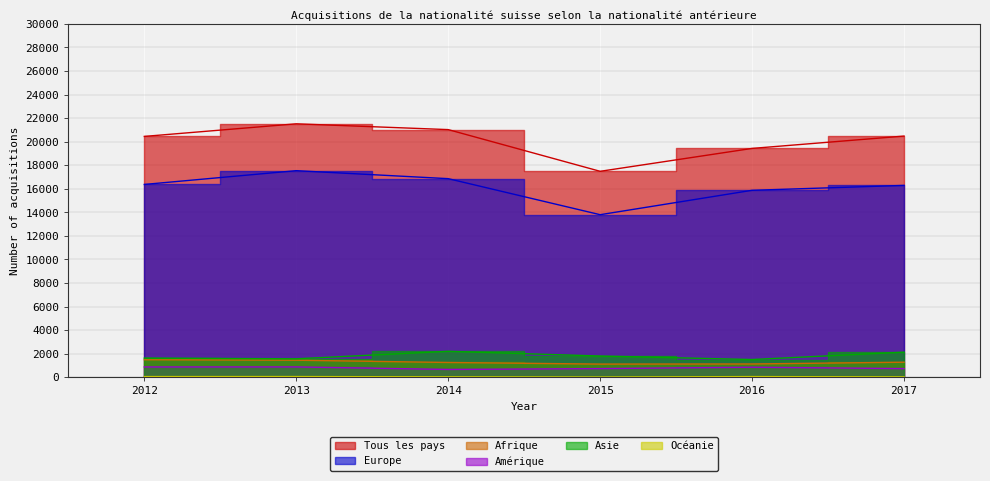

Which label corresponds to the largest value in the chart?

2013